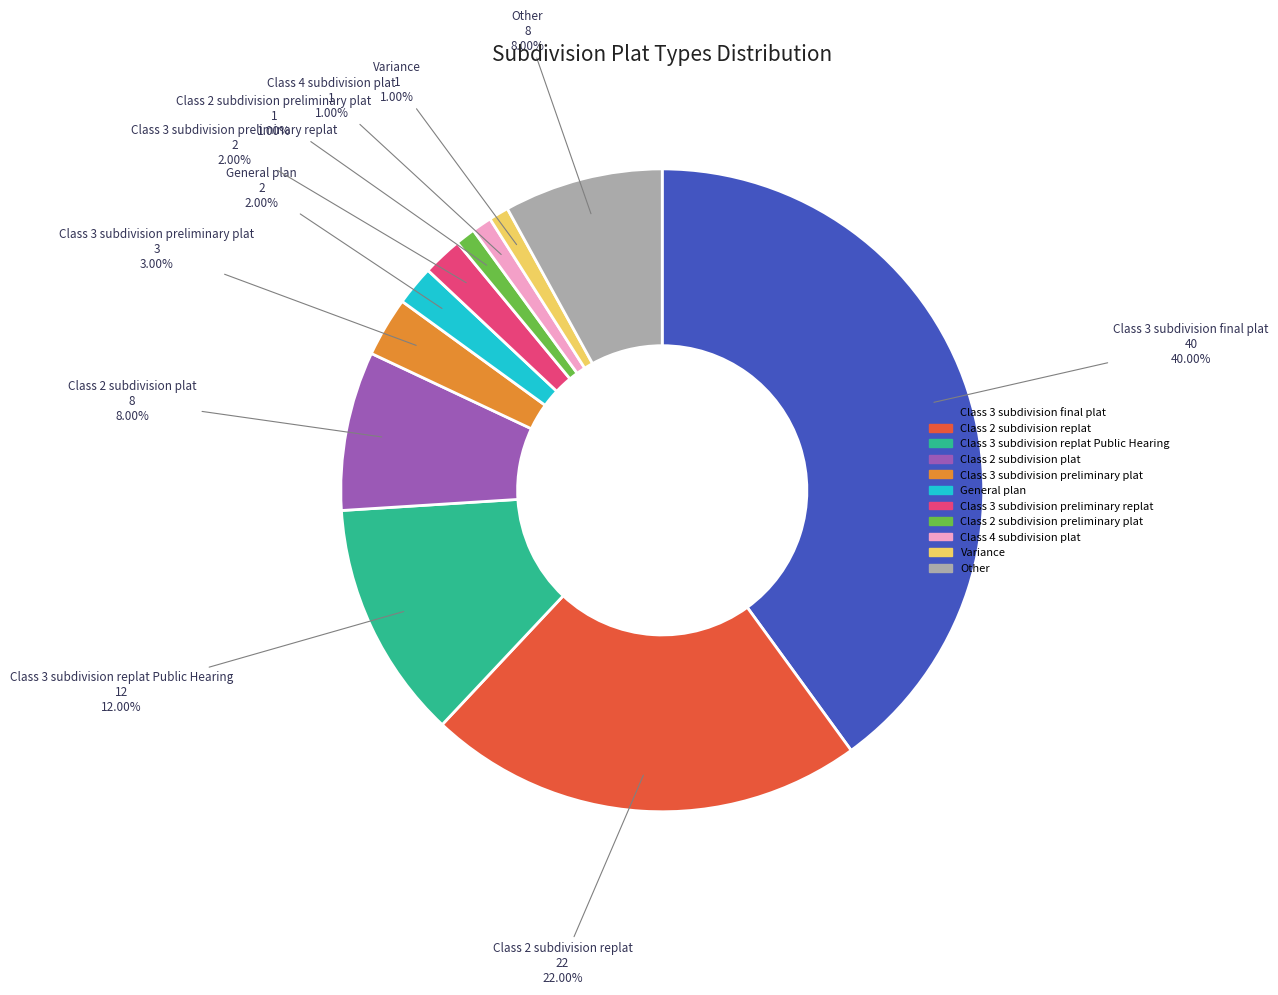

To the nearest percent, what percentage of the pie is Class 2 subdivision replat?

22%